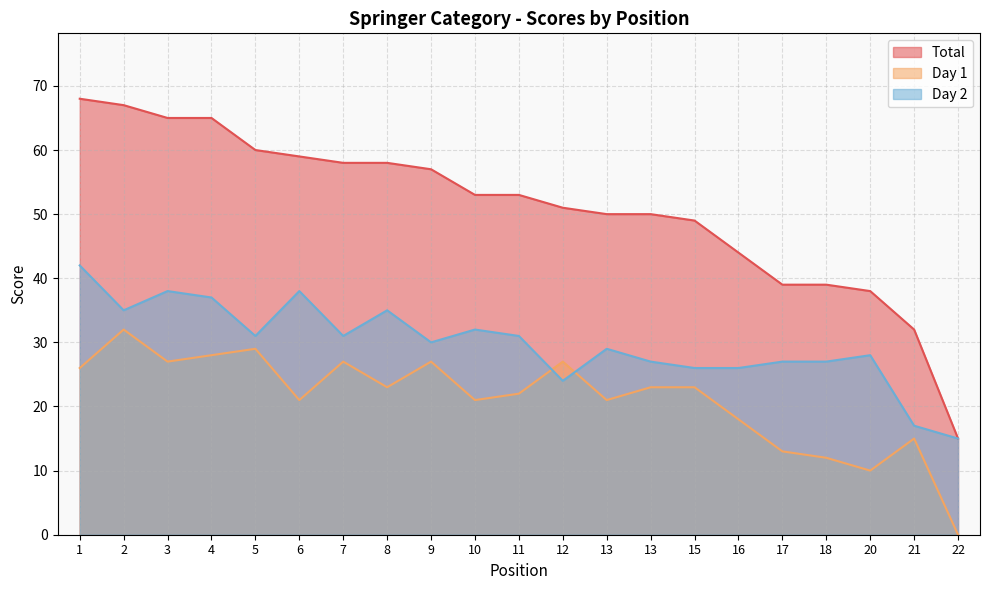

At which category does Day 1 reach its first local peak?

2